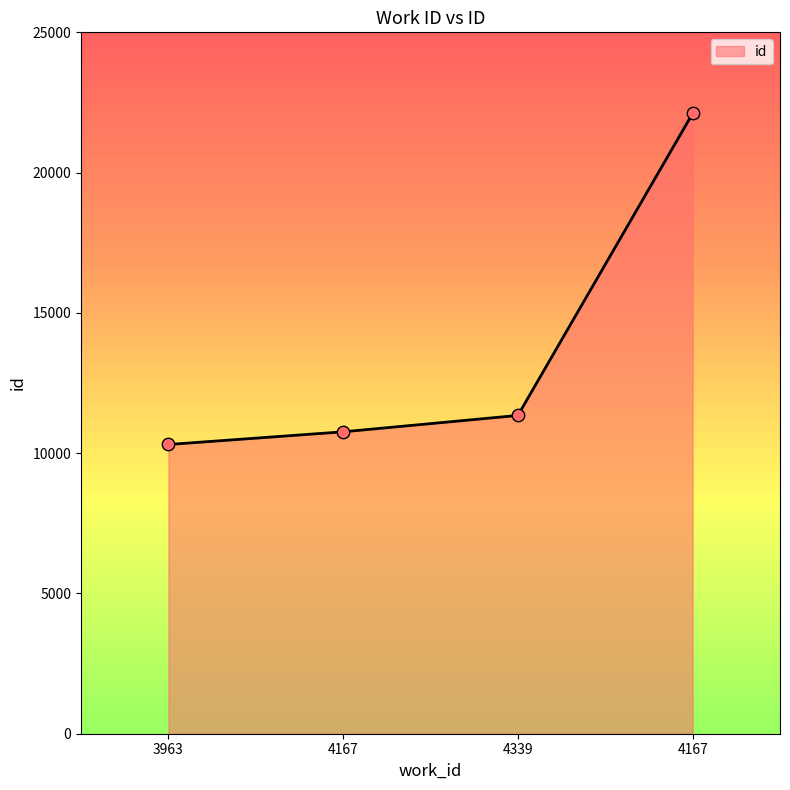

How many values are below 11345?

2